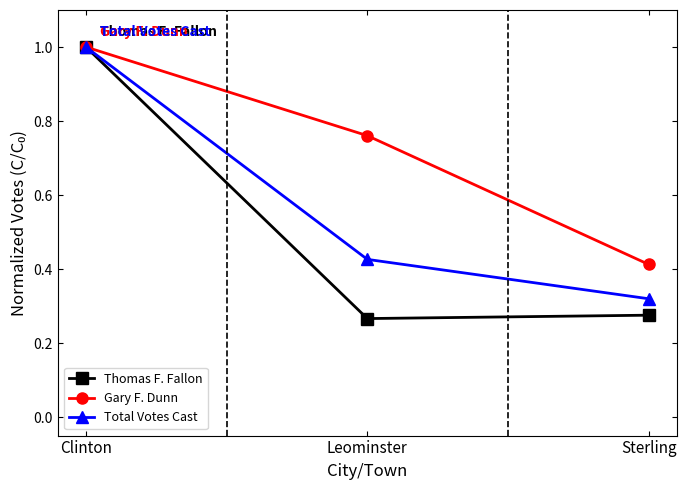

Which series has the widest spread of values?

Thomas F. Fallon